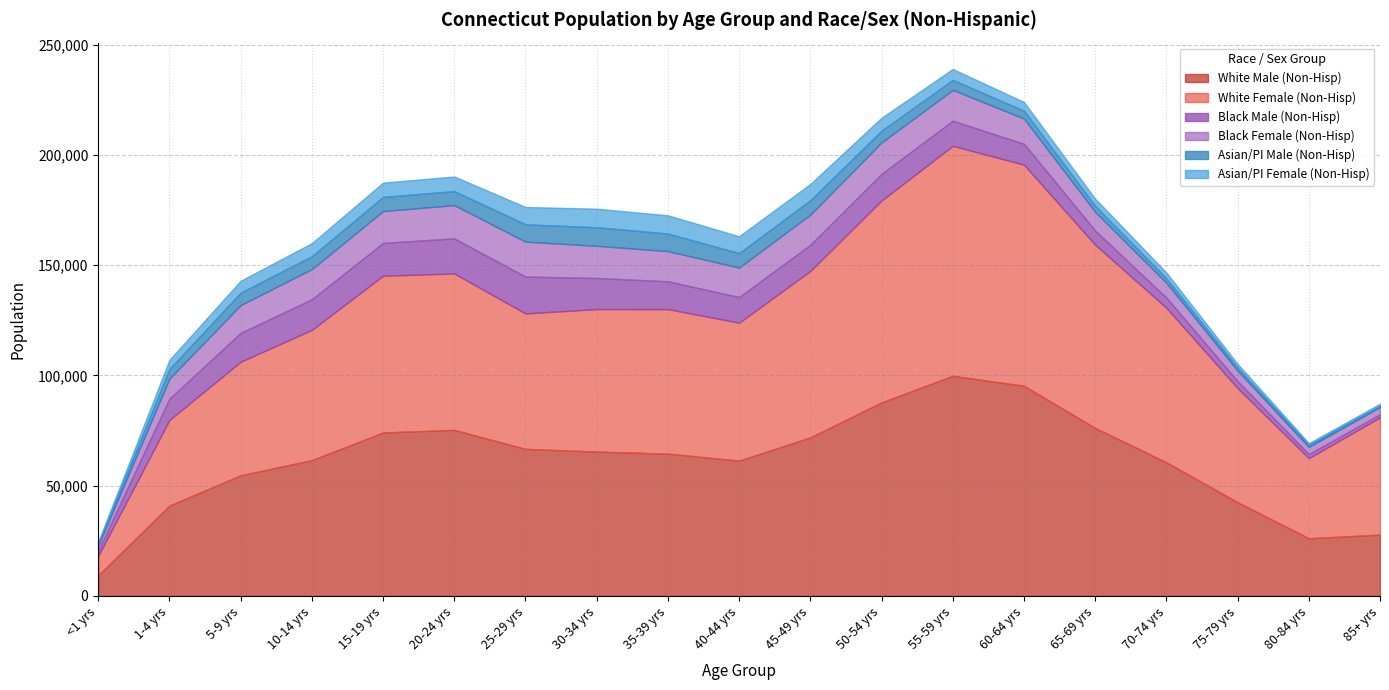

What position from the right is 50-54 yrs?

8